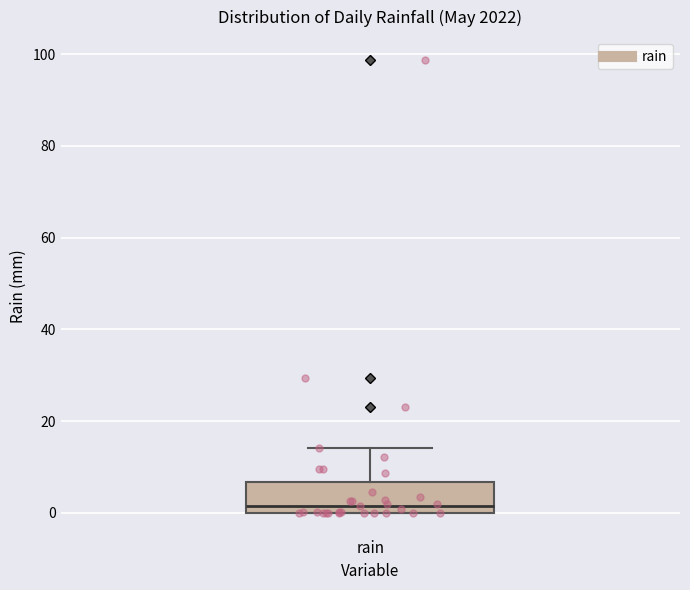

Read this box plot against the y-axis: the position of the median line, the range covered by the box, and the ends of both whiskers. The values are not printed on the chart, so give them approximately, as read against the axis.

median 2, box 0 to 6, whiskers 0 to 14